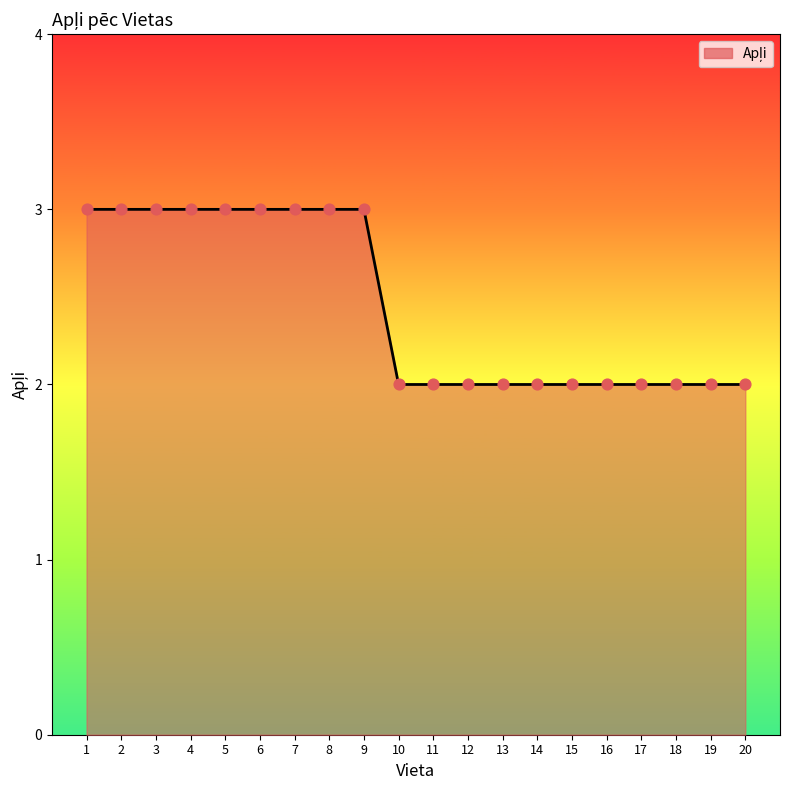

What is the change in value from 4 to 20?

-1